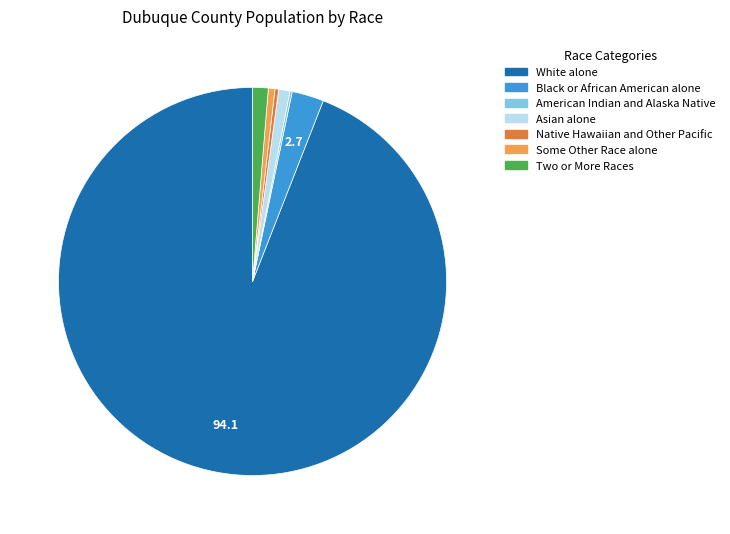

Is the sum of Native Hawaiian and Other Pacific and Asian alone greater than half?

No